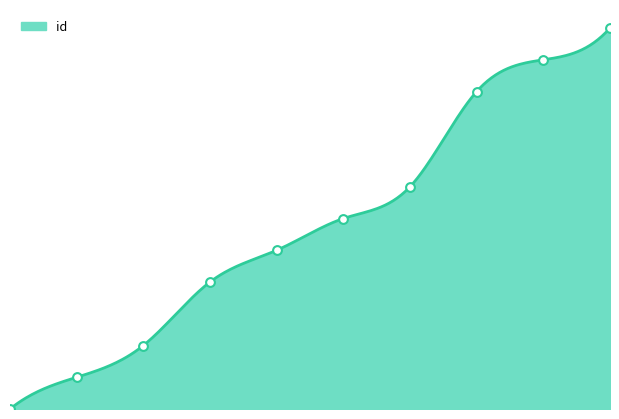

Which has a higher value, 2 or 0?

2